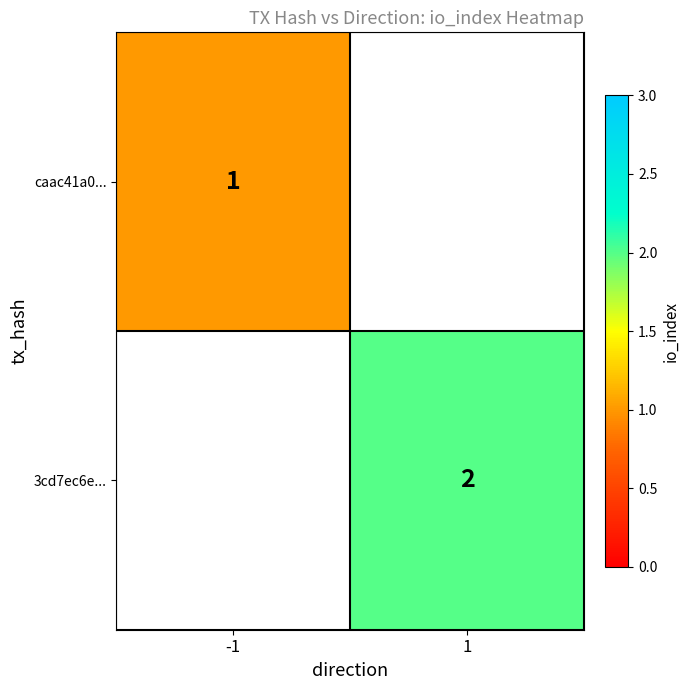

The value of 3cd7ec6e... at 1 is 2. True or false?

True